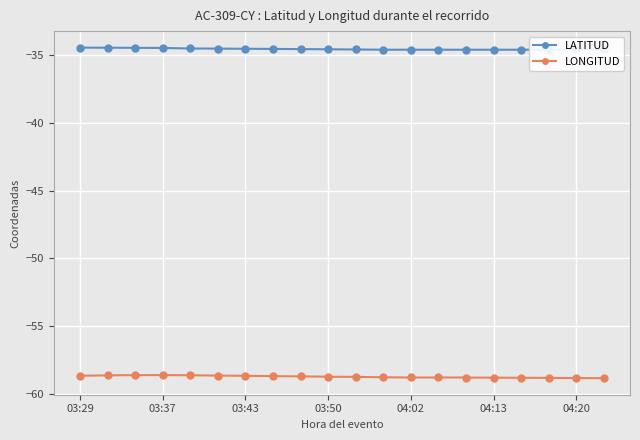

At how many categories does at least one series exceed -56?

20